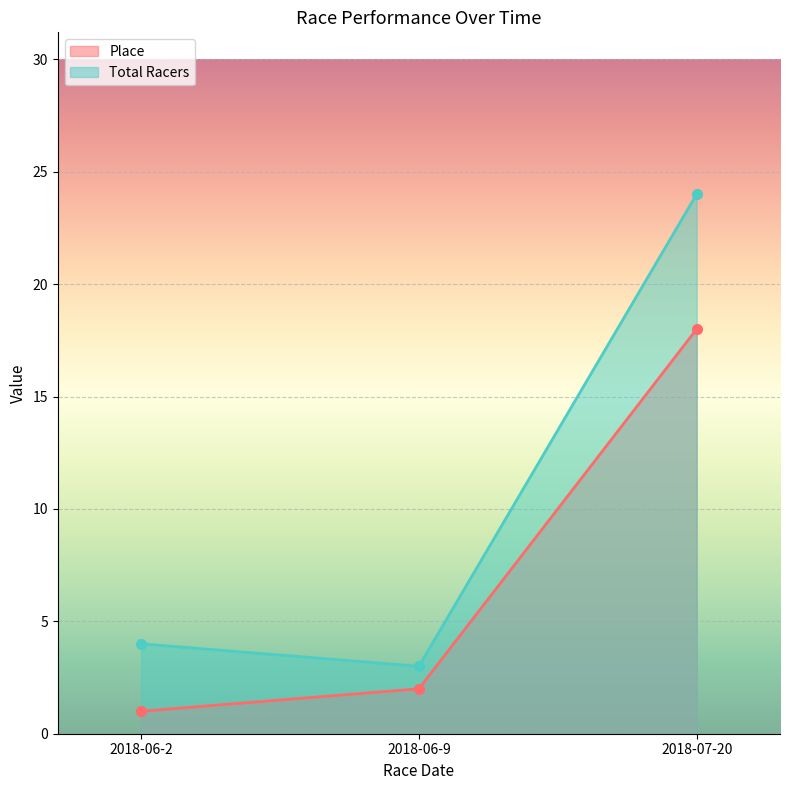

How many distinct data groups are displayed?

2